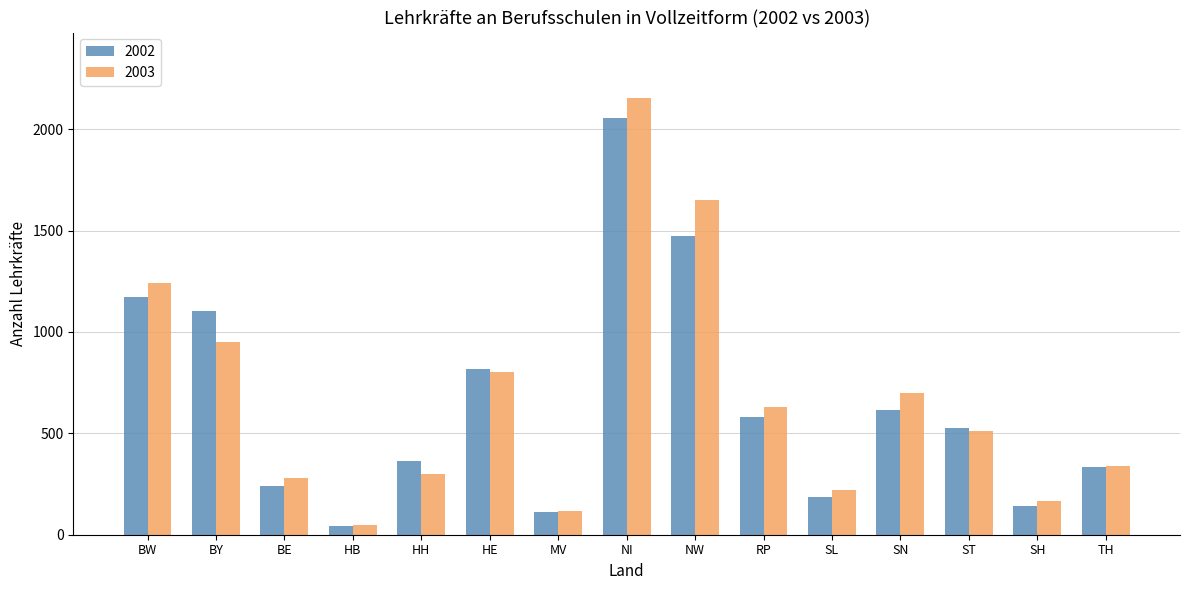

Reading left to right, what are all the values shown in this chart?

2002: BW=1175	BY=1102	BE=242	HB=41	HH=365	HE=816	MV=114	NI=2056	NW=1473	RP=583	SL=187	SN=616	ST=526	SH=144	TH=335
2003: BW=1242	BY=953	BE=279	HB=49	HH=301	HE=804	MV=117	NI=2154	NW=1652	RP=631	SL=223	SN=698	ST=510	SH=165	TH=339